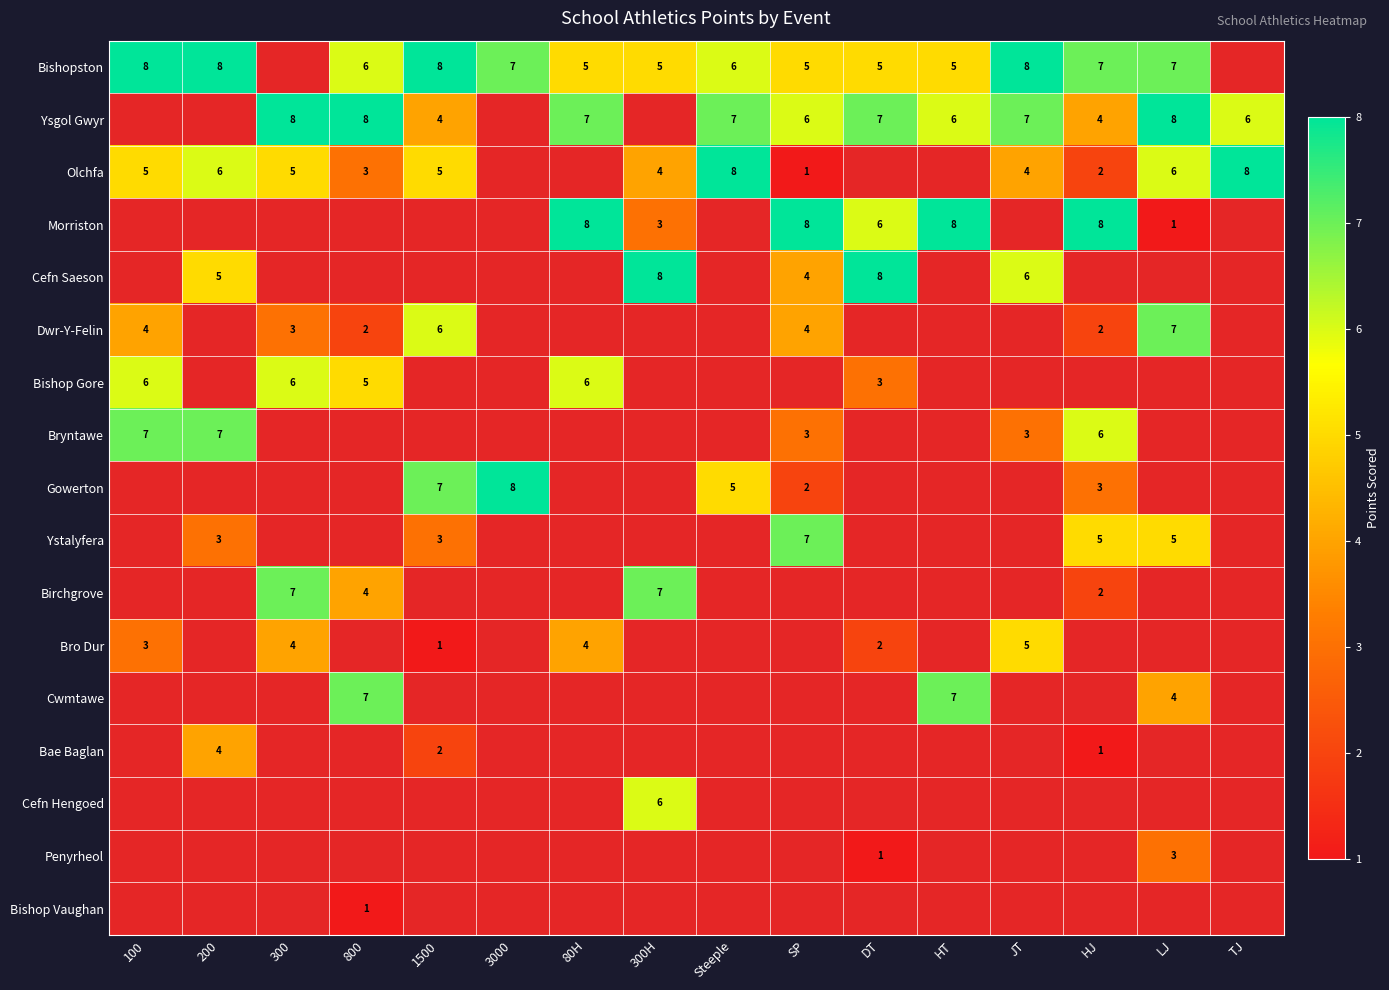

Is it true that Ysgol Gwyr equals 7 at 80H?

True